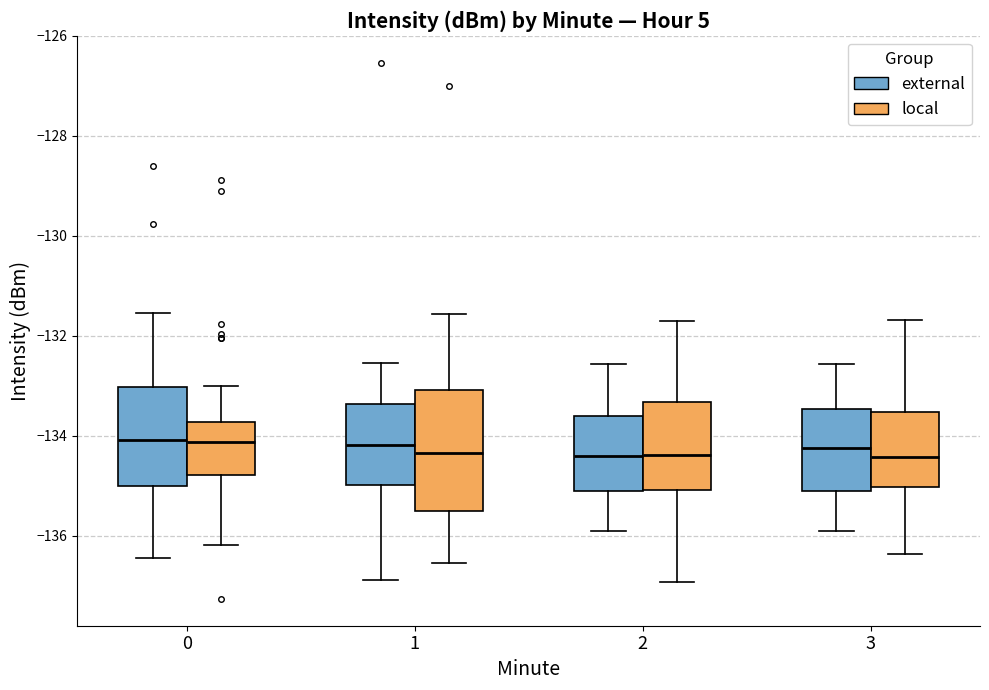

Comparing the boxes themselves (not the whiskers), which one is the tallest?

1 (local)